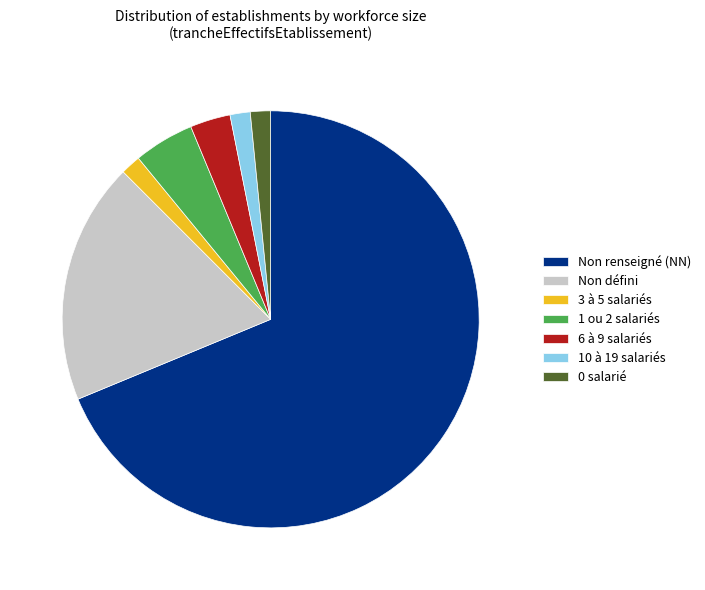

Do 1 ou 2 salariés and 6 à 9 salariés together represent more than half of the pie?

No